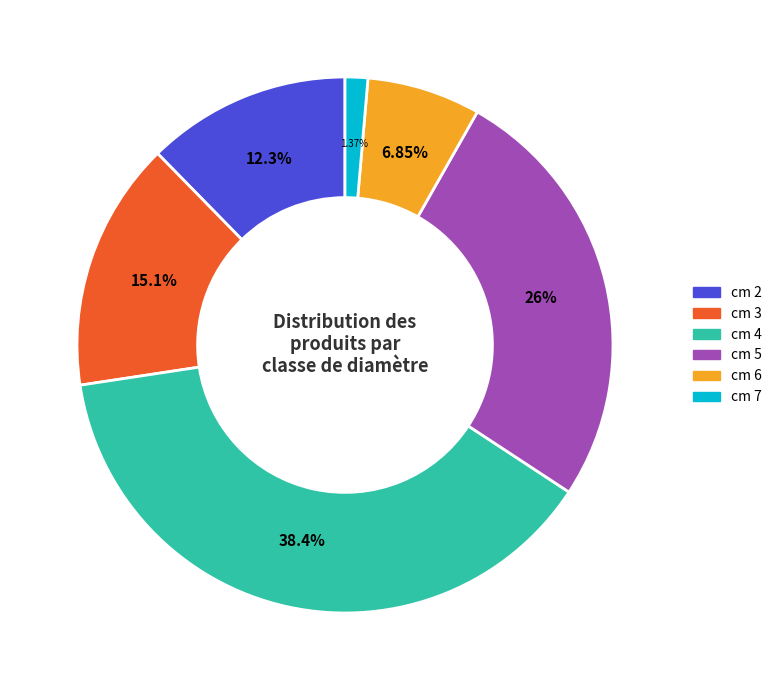

Is there a majority slice in this chart?

No